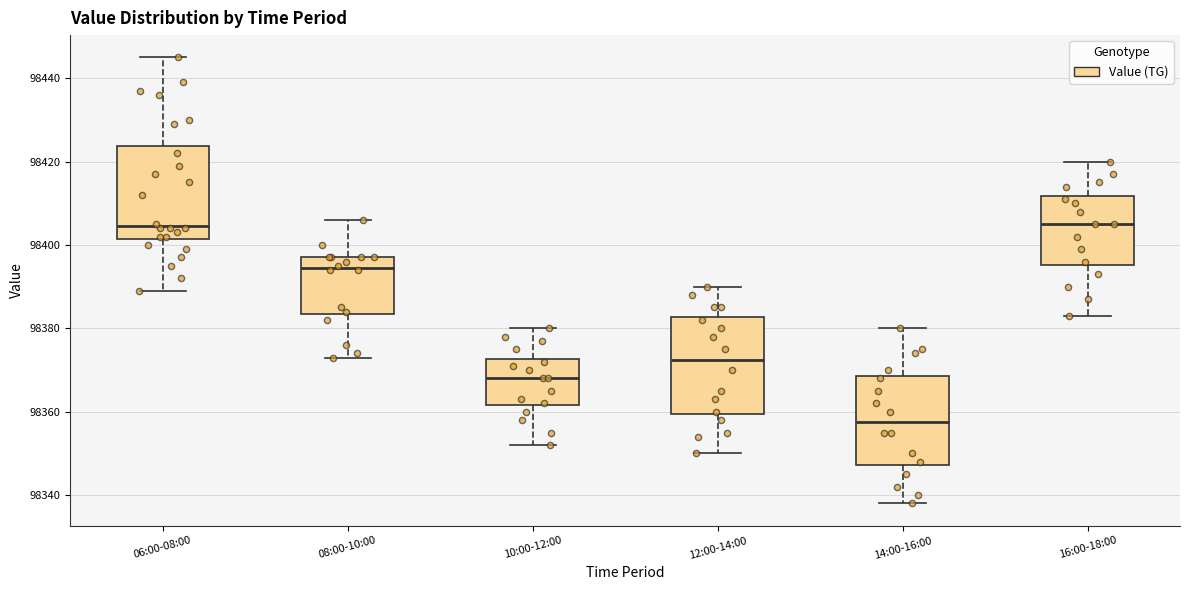

Reading left to right, read every box against the y-axis: the position of its median line, the range the box covers, and the ends of its whiskers. The values are not printed on the chart, so give them approximately, as read against the axis.

06:00-08:00: median 98404, box 98402 to 98424, whiskers 98390 to 98446
08:00-10:00: median 98394, box 98384 to 98398, whiskers 98374 to 98406
10:00-12:00: median 98368, box 98362 to 98372, whiskers 98352 to 98380
12:00-14:00: median 98372, box 98360 to 98382, whiskers 98350 to 98390
14:00-16:00: median 98358, box 98348 to 98368, whiskers 98338 to 98380
16:00-18:00: median 98406, box 98396 to 98412, whiskers 98384 to 98420